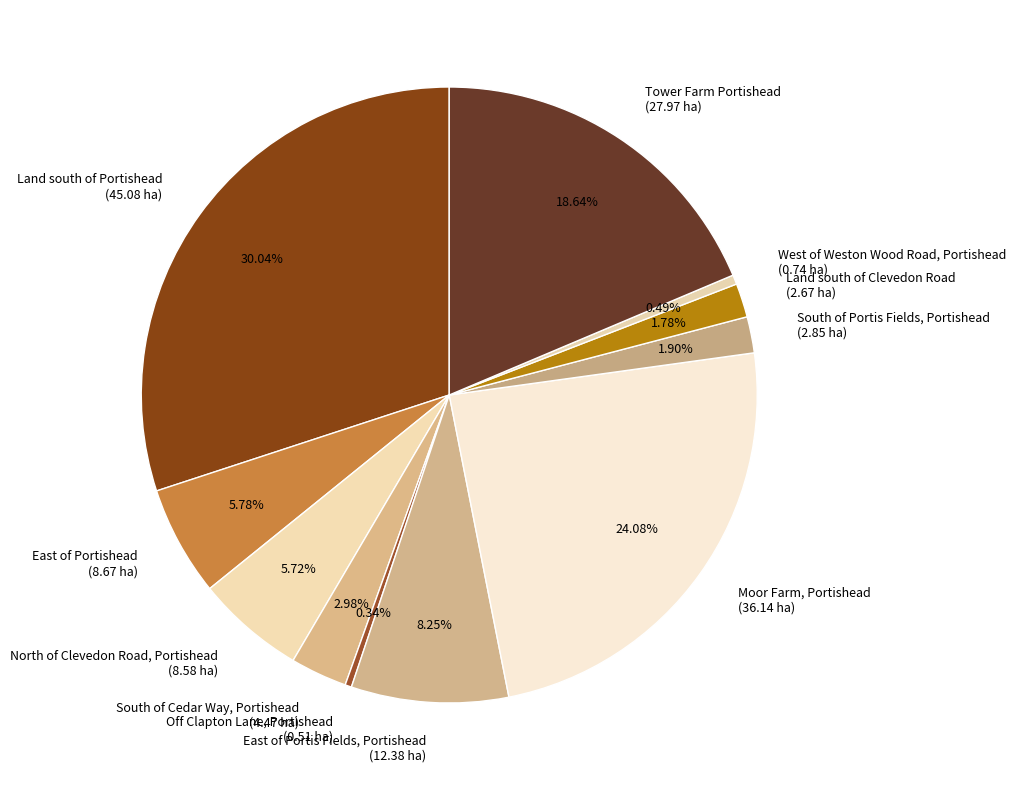

What is the ratio of the value at Land south of Clevedon Road (2.67 ha) to the value at South of Cedar Way, Portishead (4.47 ha)?

0.6